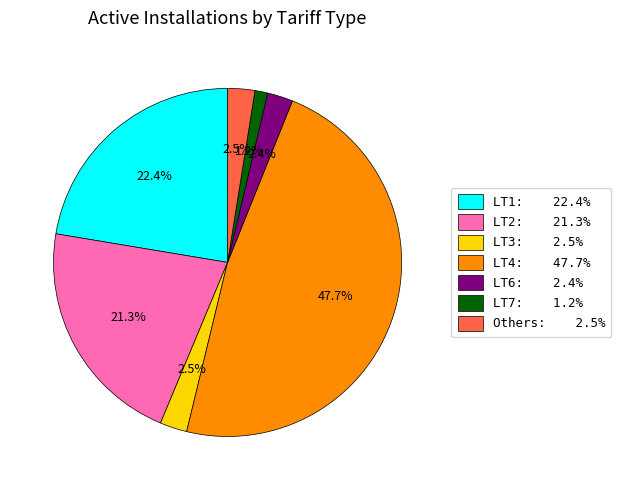

Does LT6: 2.4% account for over 50% of the chart?

No